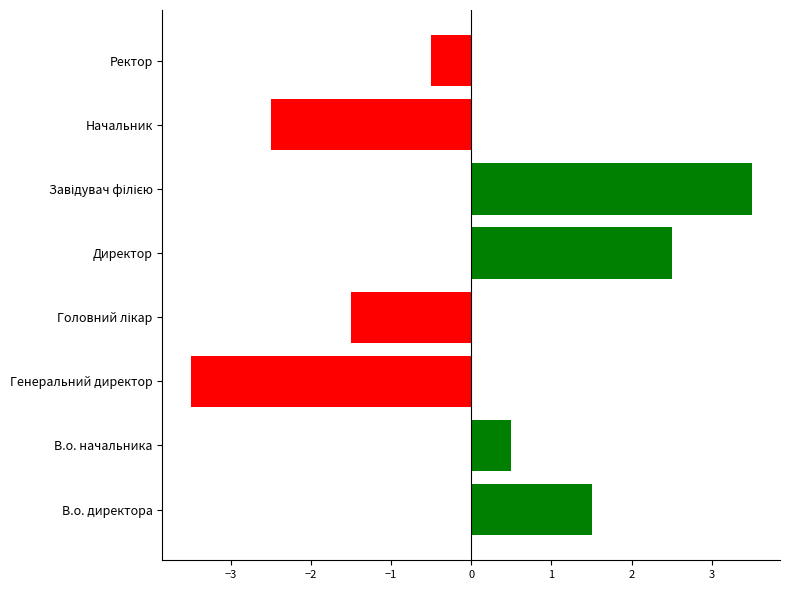

True or false: the data shows -5.3 at Генеральний директор.

False